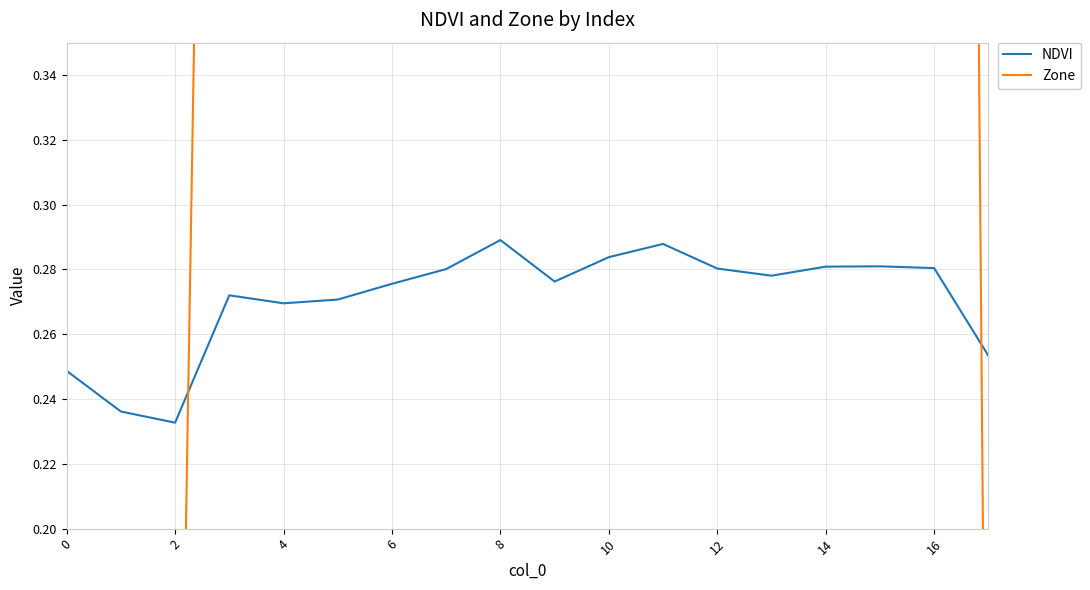

Is it true that NDVI equals 0.4 at 8?

False